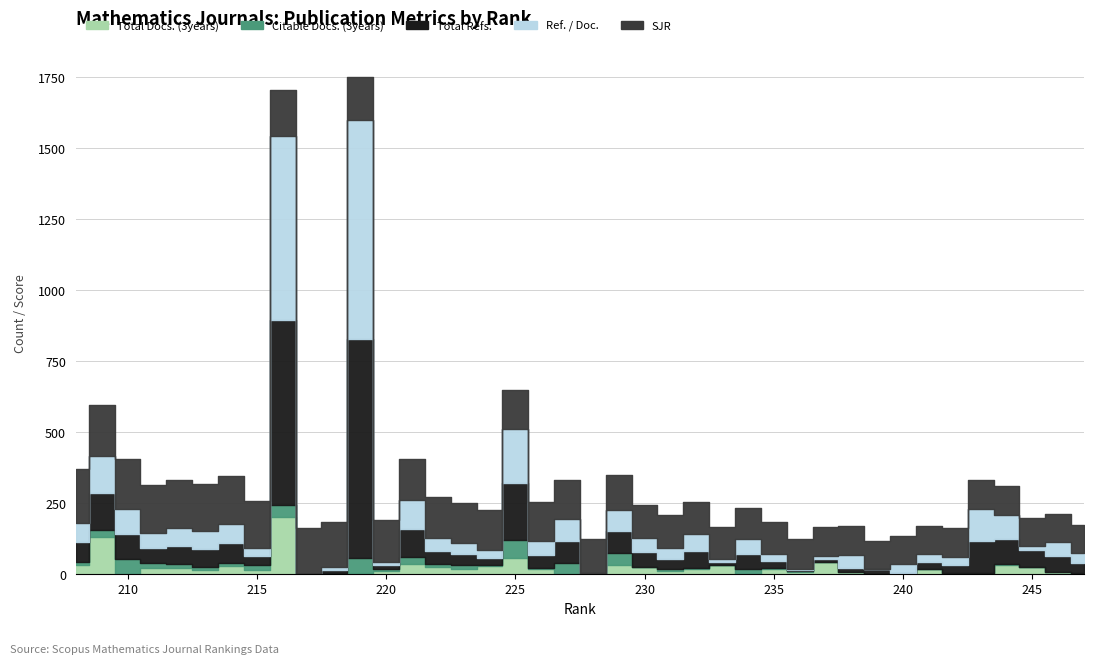

In Total Docs. (3years), how many points are higher than both neighbors (excluding endpoints)?

11